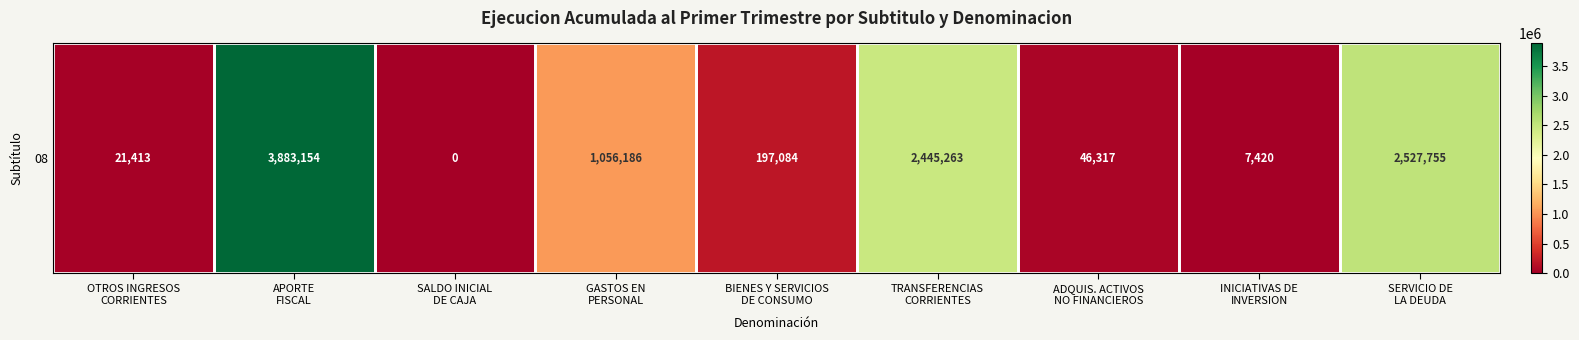

List the labels in order of value, largest first.

APORTE
FISCAL, SERVICIO DE
LA DEUDA, TRANSFERENCIAS
CORRIENTES, GASTOS EN
PERSONAL, BIENES Y SERVICIOS
DE CONSUMO, ADQUIS. ACTIVOS
NO FINANCIEROS, OTROS INGRESOS
CORRIENTES, INICIATIVAS DE
INVERSION, SALDO INICIAL
DE CAJA